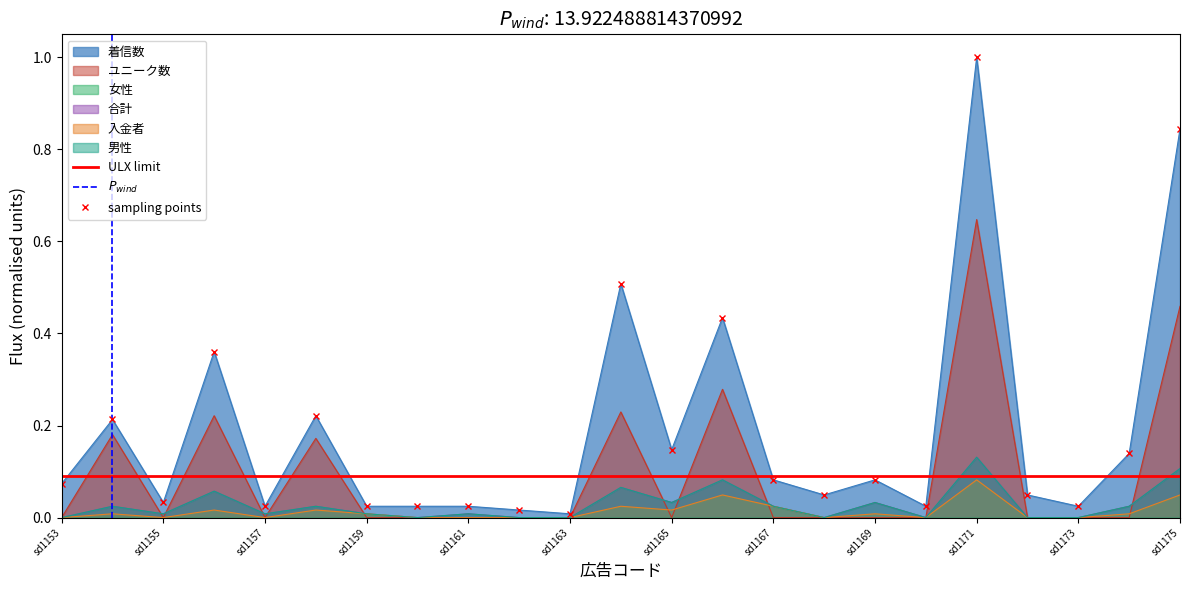

What is the maximum value for ユニーク数?

0.6